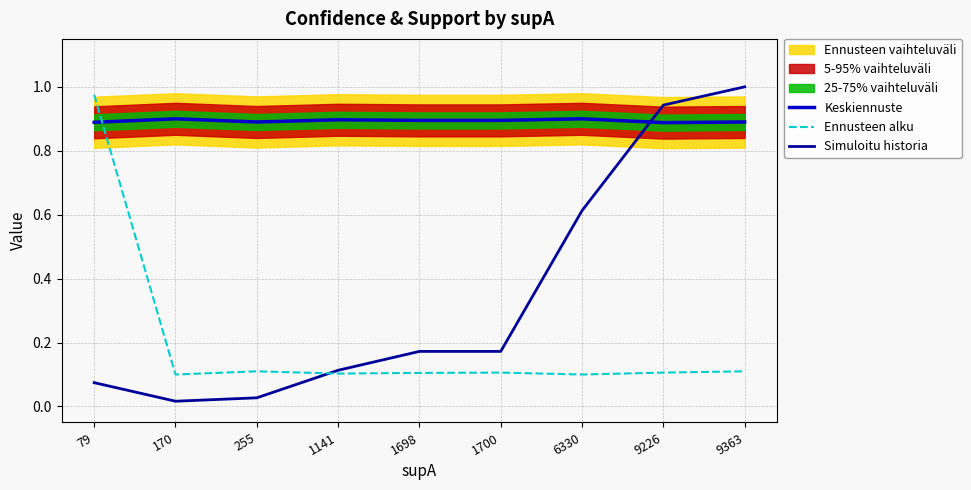

What is the total value across all series at 79?

1.9